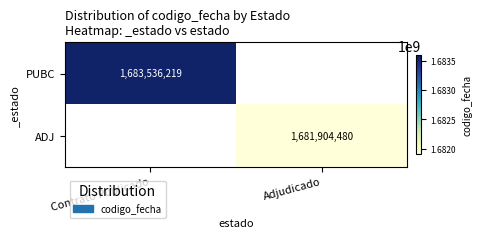

Between Adjudicado and Contrato Publicado, which is larger?

Contrato Publicado